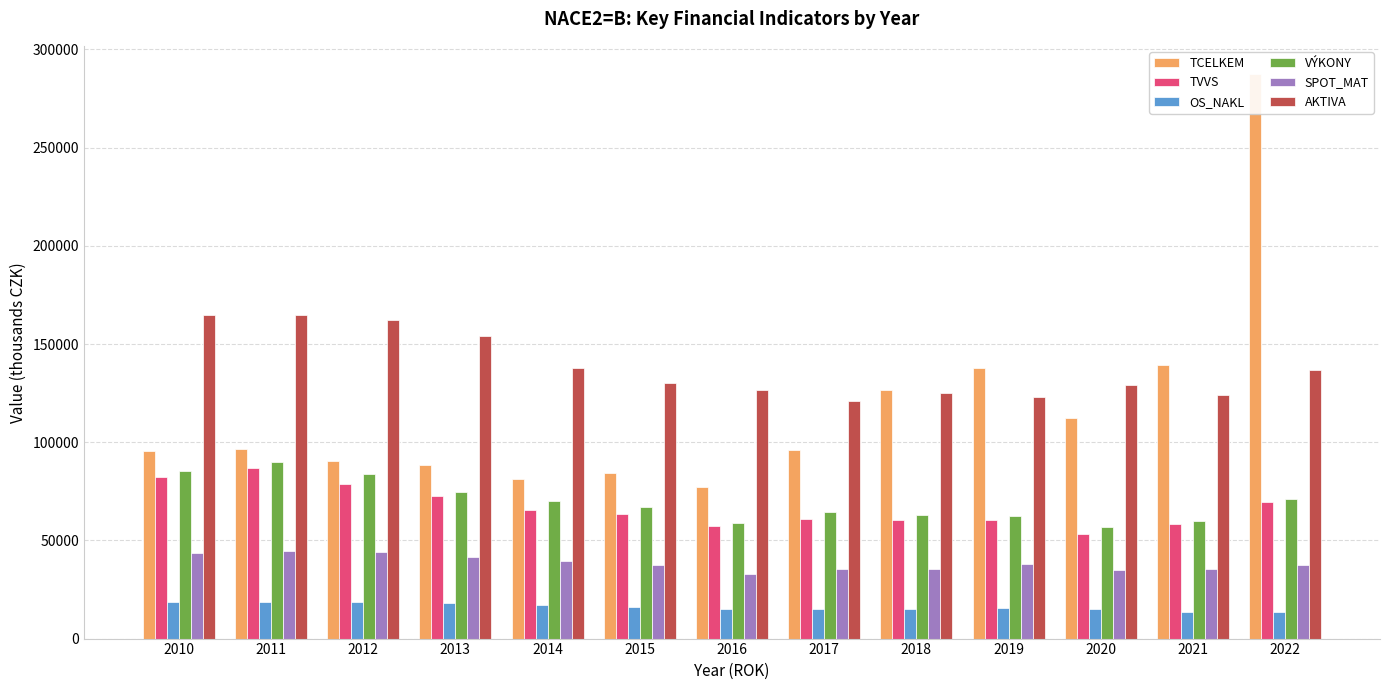

True or false: SPOT_MAT has a value of 35266 at 2018.

True